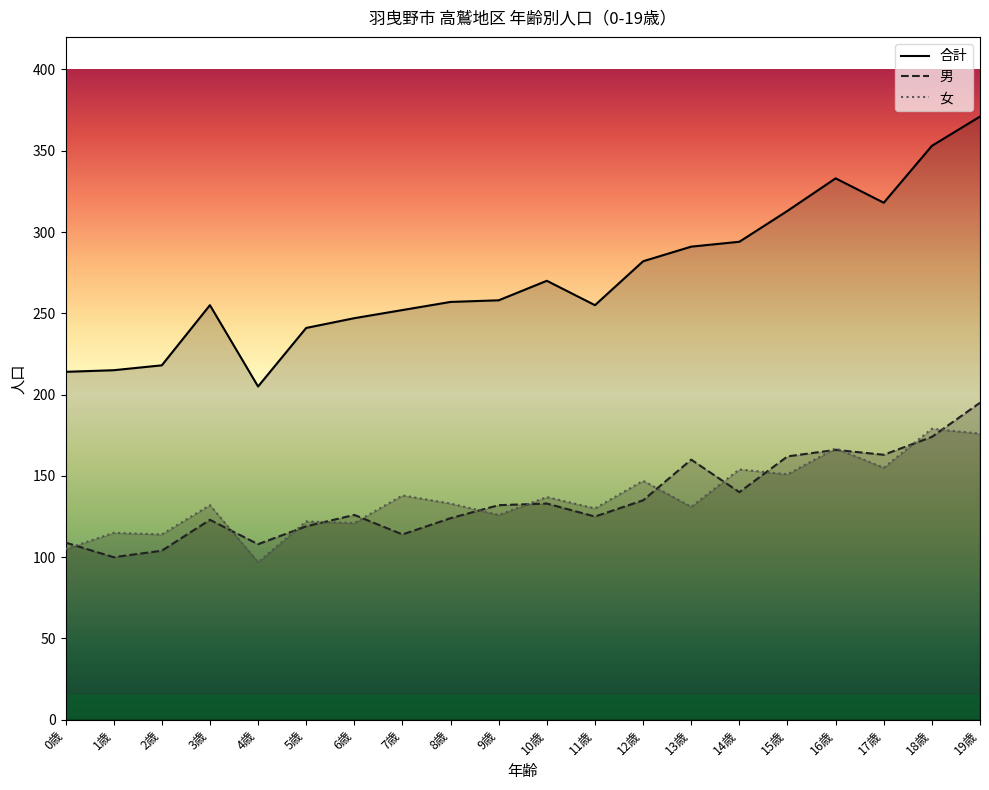

List the labels in order of 合計 value, smallest first.

4歳, 0歳, 1歳, 2歳, 5歳, 6歳, 7歳, 3歳, 11歳, 8歳, 9歳, 10歳, 12歳, 13歳, 14歳, 15歳, 17歳, 16歳, 18歳, 19歳